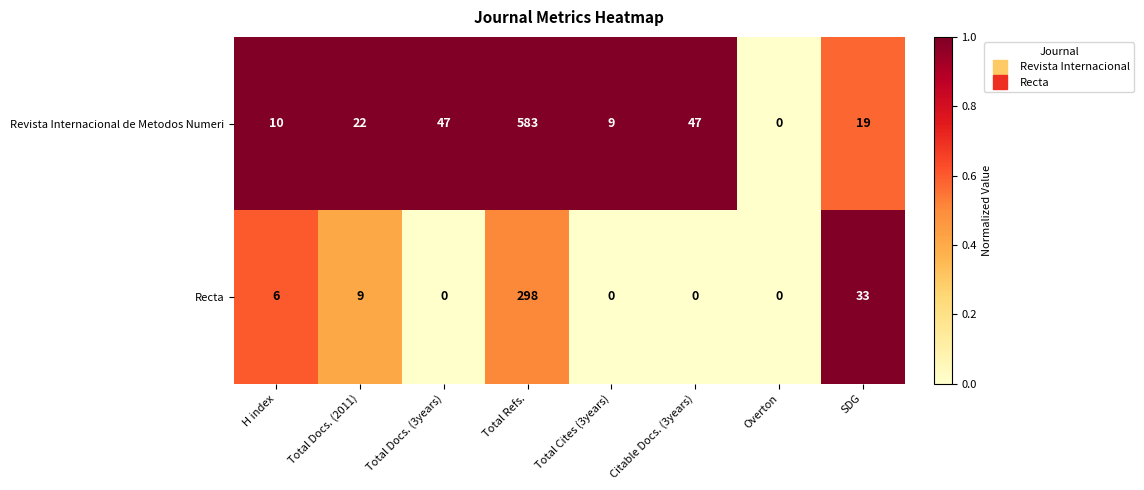

Is it true that Revista Internacional de Metodos Numeri equals -308 at Overton?

False